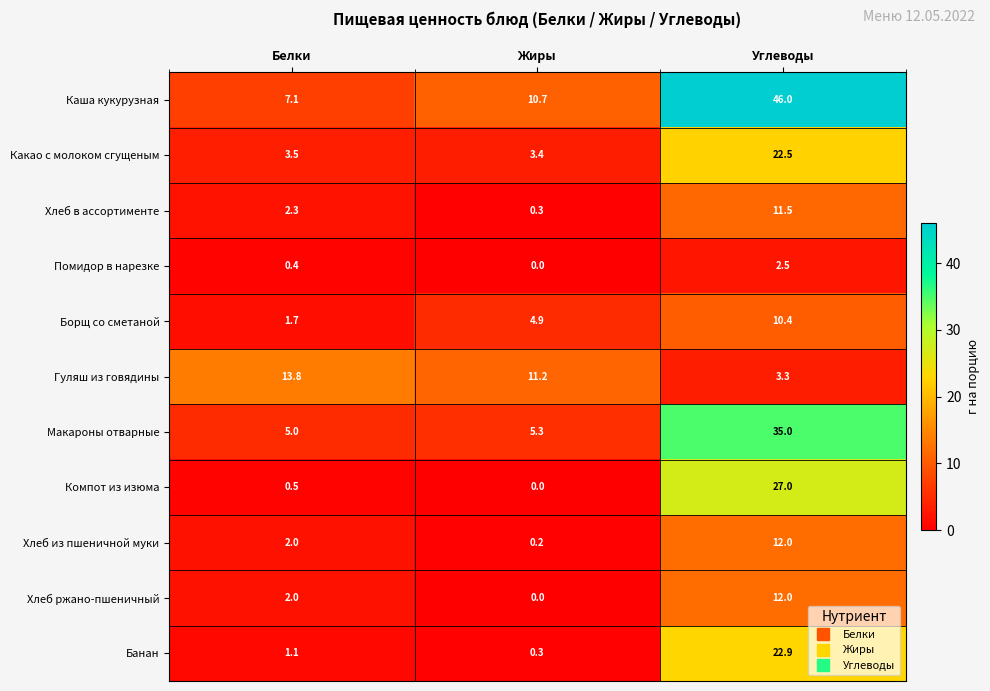

What is the minimum value for Борщ со сметаной?

1.7